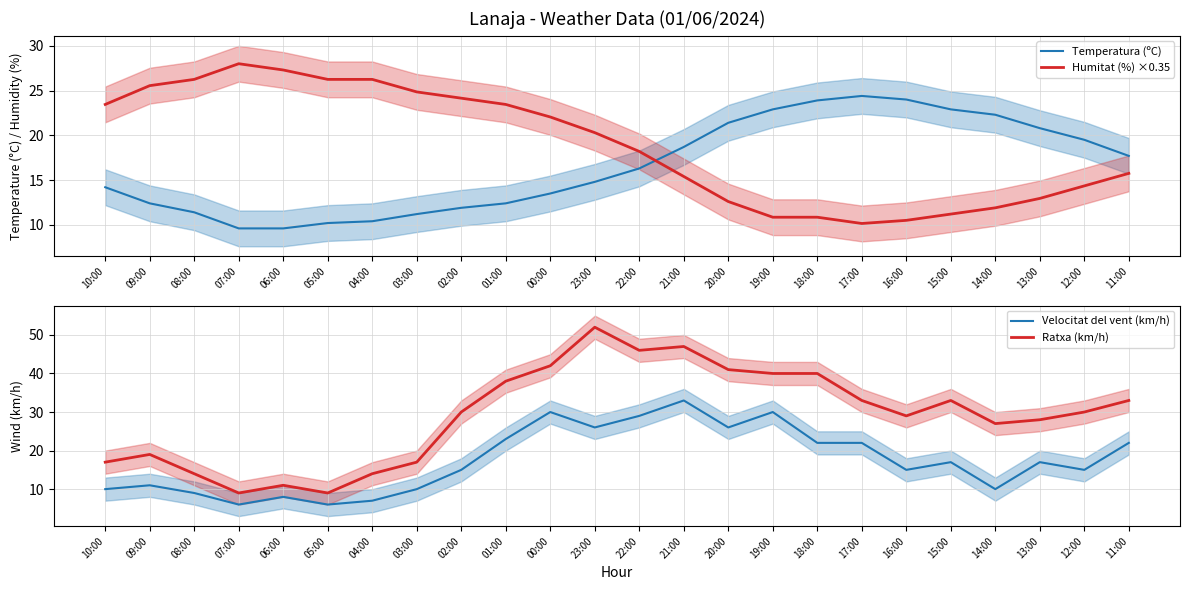

True or false: Temperatura (ºC) has more than 2 interior local peaks.

False